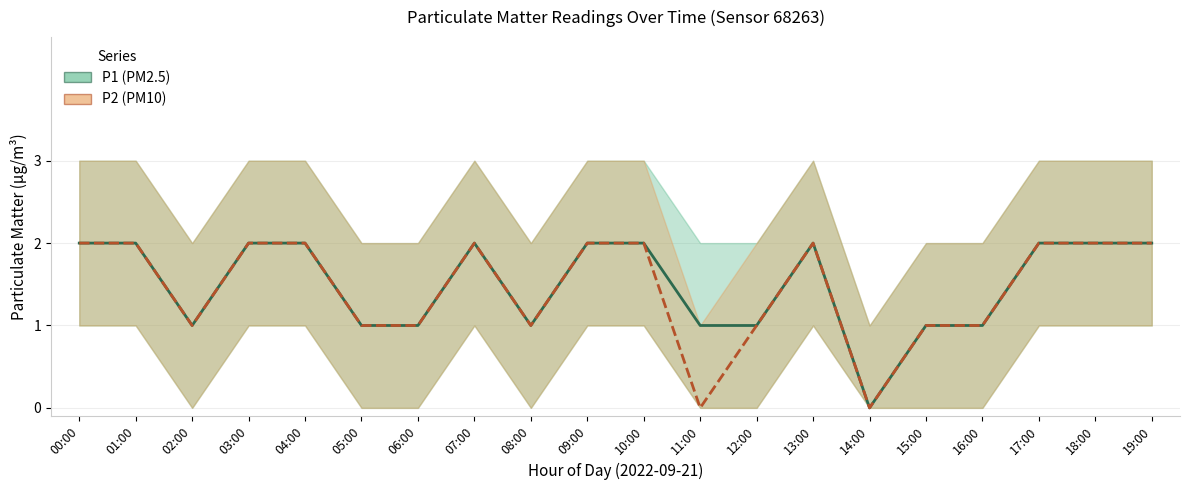

What is the average value of the P1 (PM2.5) series?

2